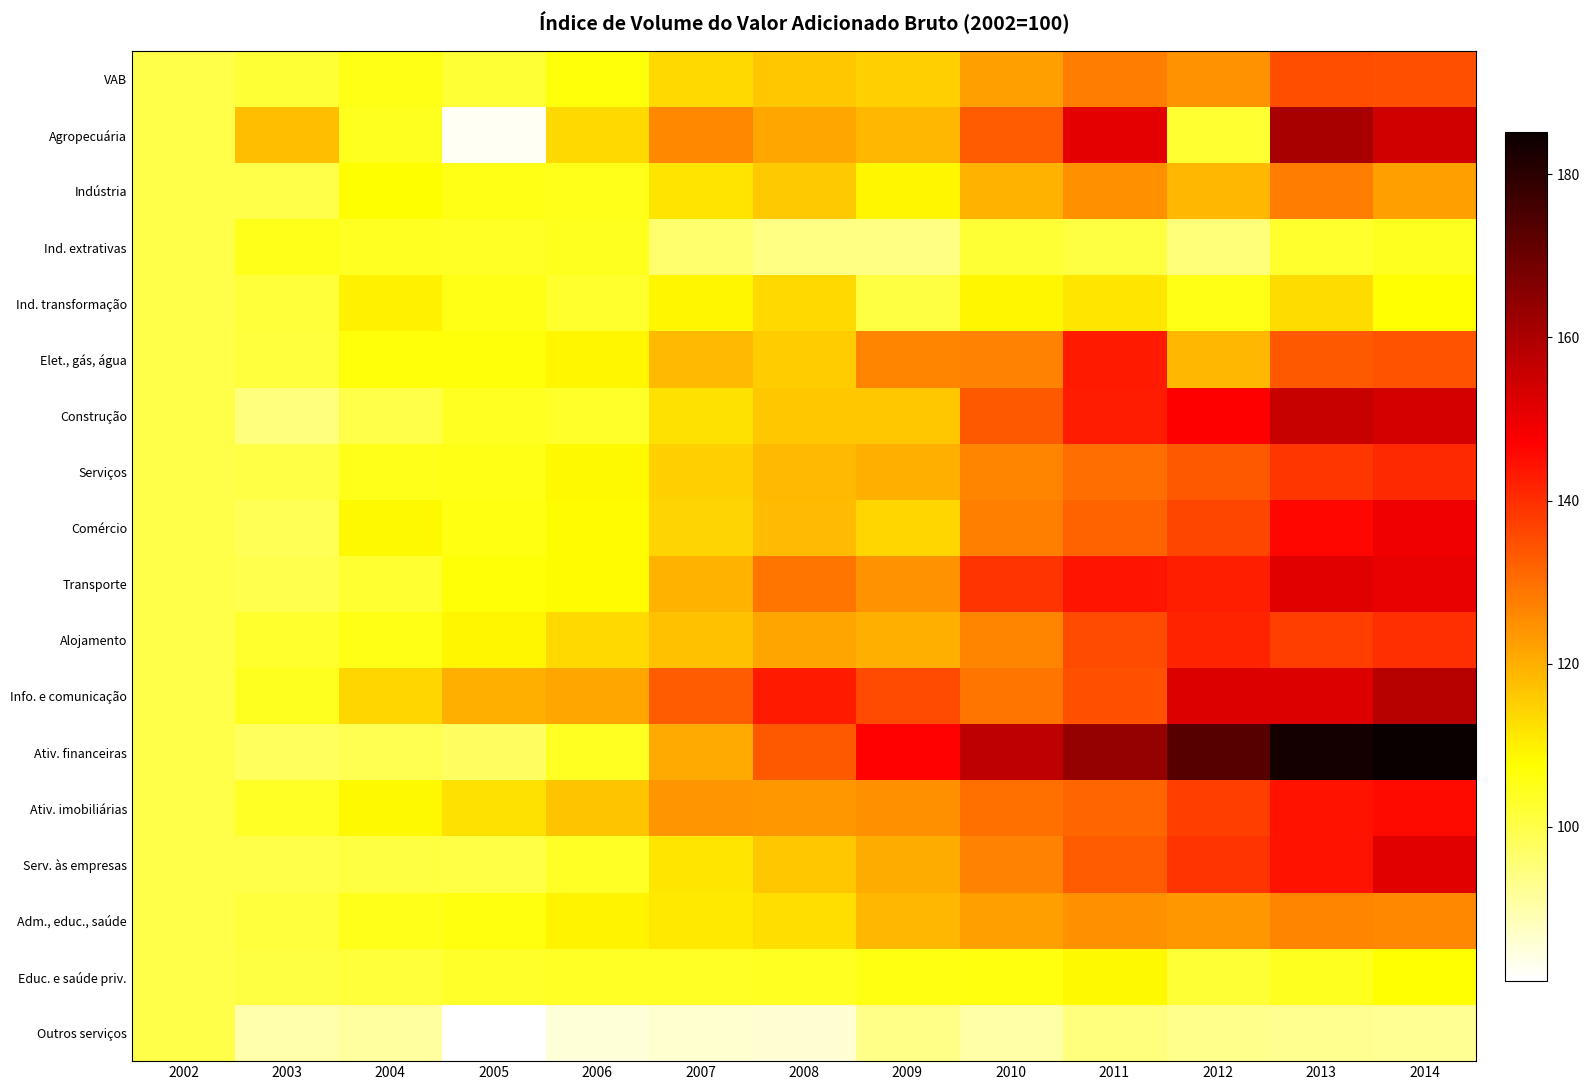

Reading left to right, list all the values displayed in this chart.

VAB: 2002=100.0	2003=102.2	2004=105.4	2005=102.2	2006=106.5	2007=113.4	2008=116.2	2009=114.8	2010=122.4	2011=127.8	2012=124.5	2013=135.1	2014=134.5
Agropecuária: 2002=100.0	2003=117.4	2004=104.3	2005=82.4	2006=113.3	2007=125.9	2008=121.1	2009=118.9	2010=133.1	2011=151.4	2012=102.3	2013=160.6	2014=154.4
Indústria: 2002=100.0	2003=99.9	2004=107.6	2005=105.4	2006=104.9	2007=111.9	2008=116.0	2009=109.1	2010=119.6	2011=124.7	2012=118.8	2013=127.5	2014=122.4
Ind. extrativas: 2002=100.0	2003=104.9	2004=104.0	2005=103.5	2006=104.4	2007=96.4	2008=93.9	2009=93.8	2010=102.2	2011=100.8	2012=95.2	2013=102.7	2014=104.5
Ind. transformação: 2002=100.0	2003=101.8	2004=109.9	2005=105.2	2006=102.7	2007=109.0	2008=113.6	2009=100.9	2010=108.8	2011=111.5	2012=105.5	2013=113.2	2014=107.3
Elet., gás, água: 2002=100.0	2003=101.1	2004=106.5	2005=106.4	2006=109.0	2007=118.2	2008=115.3	2009=126.3	2010=126.8	2011=143.2	2012=118.9	2013=133.5	2014=134.4
Construção: 2002=100.0	2003=94.9	2004=99.9	2005=104.1	2006=103.2	2007=112.3	2008=116.1	2009=116.5	2010=133.2	2011=142.7	2012=147.1	2013=155.9	2014=153.6
Serviços: 2002=100.0	2003=100.4	2004=104.8	2005=105.2	2006=108.5	2007=114.7	2008=118.1	2009=120.0	2010=126.3	2011=130.2	2012=133.2	2013=138.6	2014=140.6
Comércio: 2002=100.0	2003=98.7	2004=108.5	2005=105.8	2006=108.0	2007=114.1	2008=117.8	2009=113.9	2010=127.5	2011=131.6	2012=136.4	2013=145.8	2014=149.3
Transporte: 2002=100.0	2003=99.5	2004=102.5	2005=106.8	2006=108.2	2007=119.6	2008=128.8	2009=124.5	2010=138.9	2011=143.8	2012=142.3	2013=151.8	2014=150.6
Alojamento: 2002=100.0	2003=103.0	2004=105.2	2005=108.8	2006=113.4	2007=117.0	2008=121.7	2009=120.1	2010=126.3	2011=135.5	2012=141.4	2013=137.6	2014=140.0
Info. e comunicação: 2002=100.0	2003=104.6	2004=113.7	2005=120.1	2006=121.1	2007=133.0	2008=143.1	2009=135.2	2010=128.8	2011=134.8	2012=152.6	2013=152.6	2014=158.0
Ativ. financeiras: 2002=100.0	2003=97.9	2004=99.3	2005=97.6	2006=104.0	2007=120.8	2008=133.6	2009=146.8	2010=157.0	2011=163.4	2012=173.1	2013=183.6	2014=185.2
Ativ. imobiliárias: 2002=100.0	2003=103.6	2004=108.7	2005=112.2	2006=116.8	2007=124.2	2008=123.5	2009=125.0	2010=129.9	2011=131.4	2012=137.4	2013=144.3	2014=145.6
Serv. às empresas: 2002=100.0	2003=100.0	2004=101.0	2005=100.3	2006=103.5	2007=111.6	2008=116.3	2009=120.3	2010=126.8	2011=133.0	2012=139.0	2013=144.2	2014=151.7
Adm., educ., saúde: 2002=100.0	2003=101.4	2004=104.8	2005=106.0	2006=109.4	2007=111.2	2008=112.6	2009=118.6	2010=122.4	2011=124.9	2012=123.6	2013=126.6	2014=126.0
Educ. e saúde priv.: 2002=100.0	2003=100.9	2004=101.5	2005=103.5	2006=103.6	2007=103.6	2008=104.2	2009=105.9	2010=106.3	2011=108.7	2012=102.1	2013=104.6	2014=107.2
Outros serviços: 2002=100.0	2003=90.0	2004=91.0	2005=81.1	2006=85.5	2007=86.4	2008=85.7	2009=93.6	2010=90.2	2011=94.7	2012=93.3	2013=92.9	2014=92.5